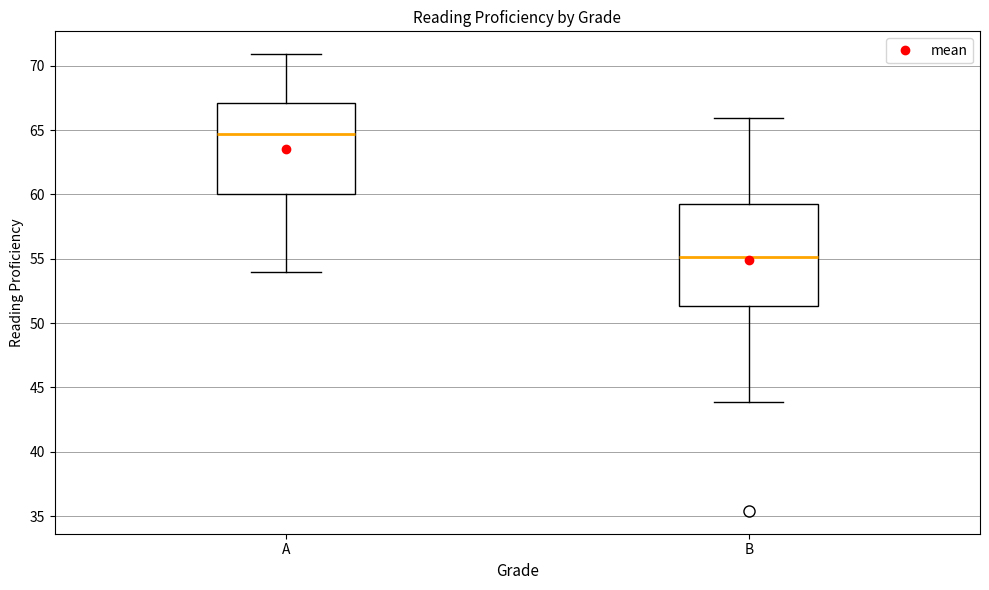

Which box has the highest median line?

A